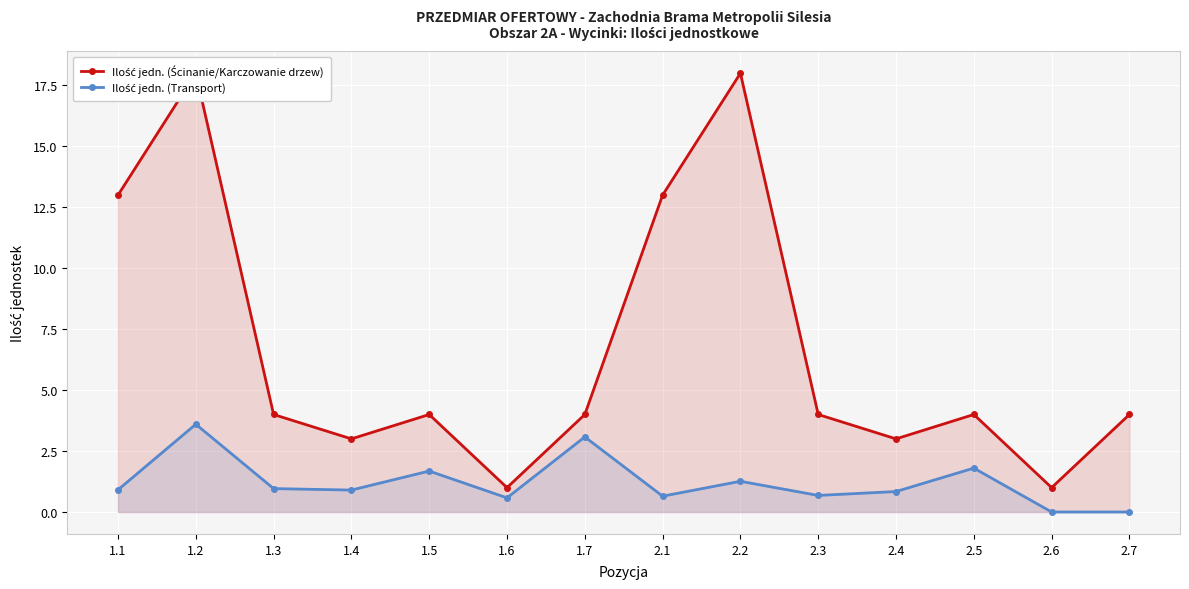

What is the greatest value displayed?

18.0